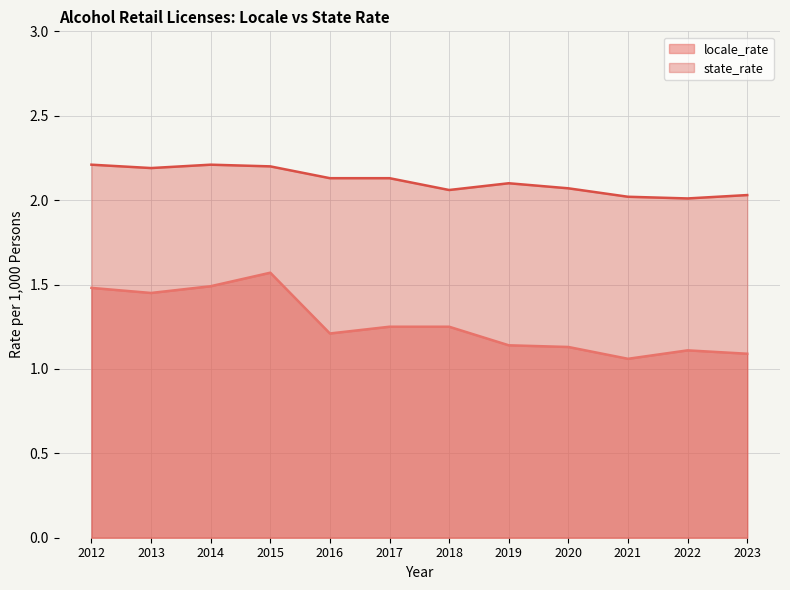

Does the chart display data point markers on the line(s)?

No